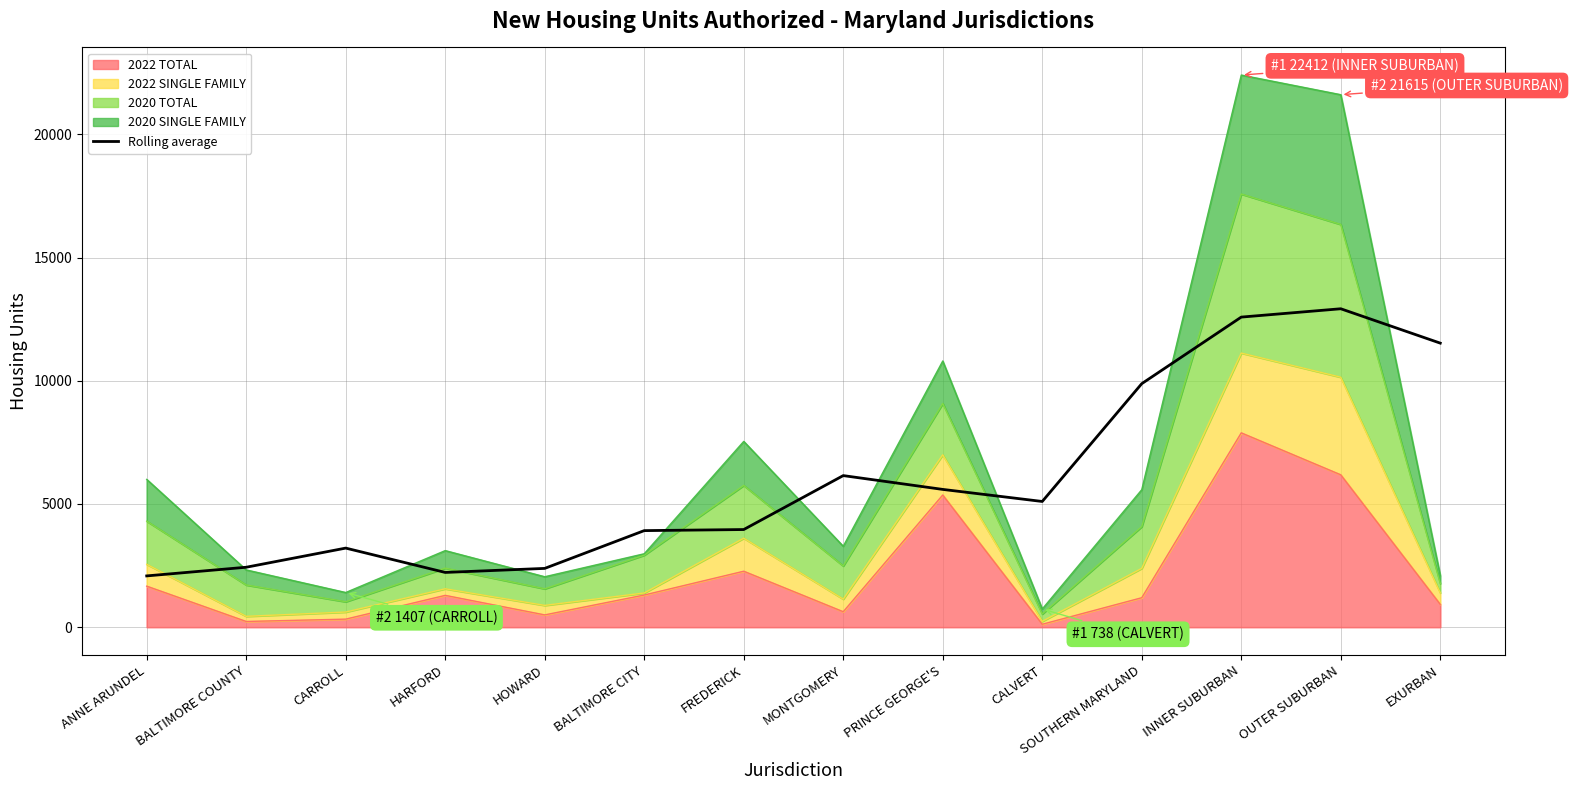

Is it true that the value at BALTIMORE COUNTY is 2432.5?

True